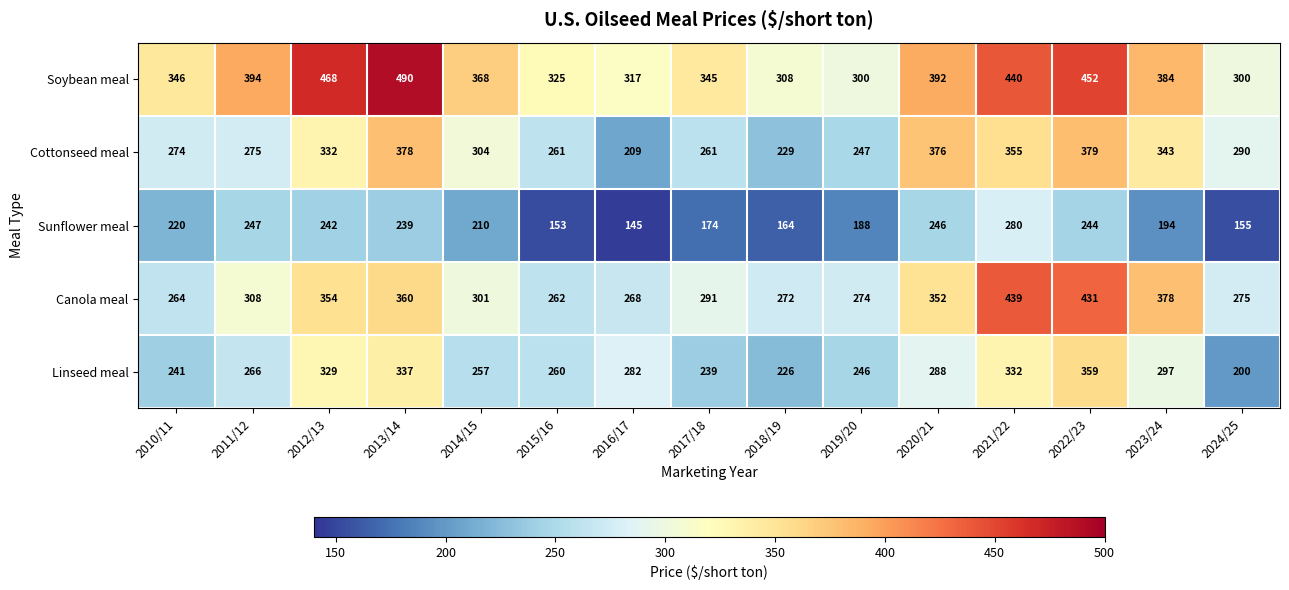

What is the greatest value displayed?

490